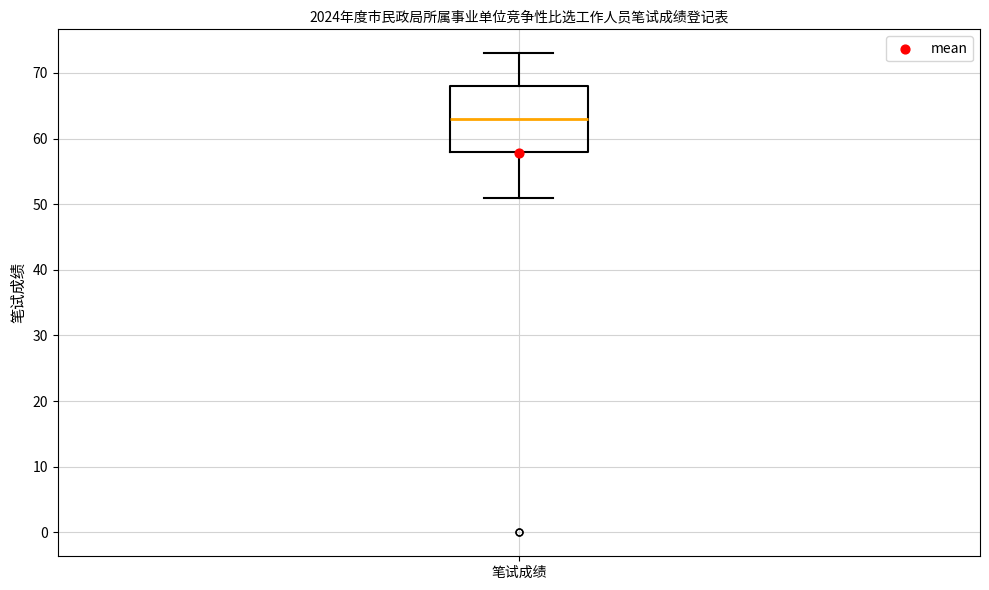

Transcribe this box plot: give where the median line is, the range the box spans, and where the two whiskers end, as read against the y-axis. The values are not printed on the chart, so give them approximately, as read against the axis.

median 63, box 58 to 68, whiskers 51 to 73